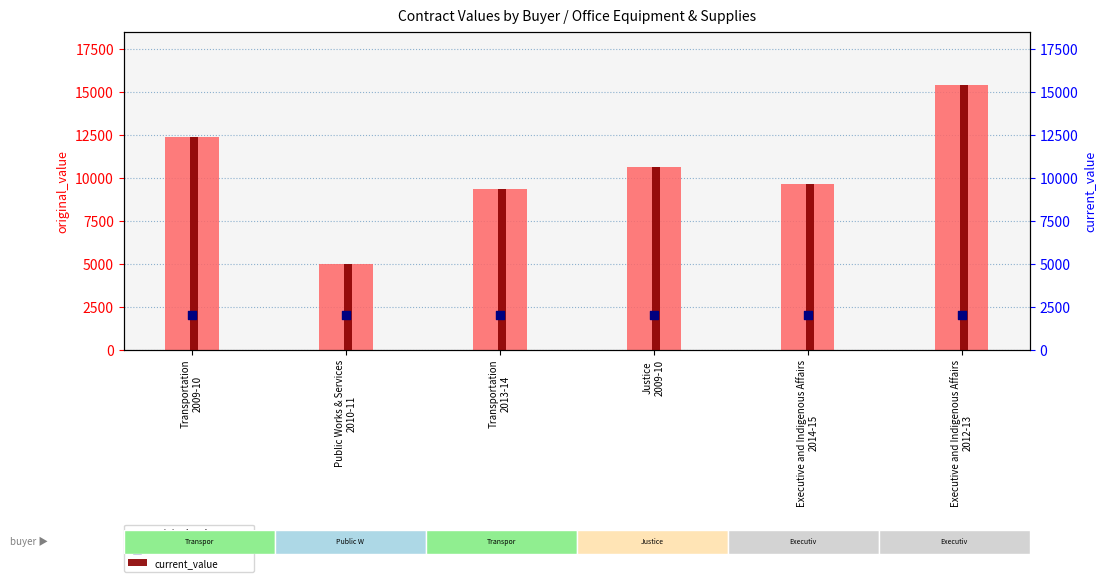

At how many categories does at least one series exceed 5548?

5